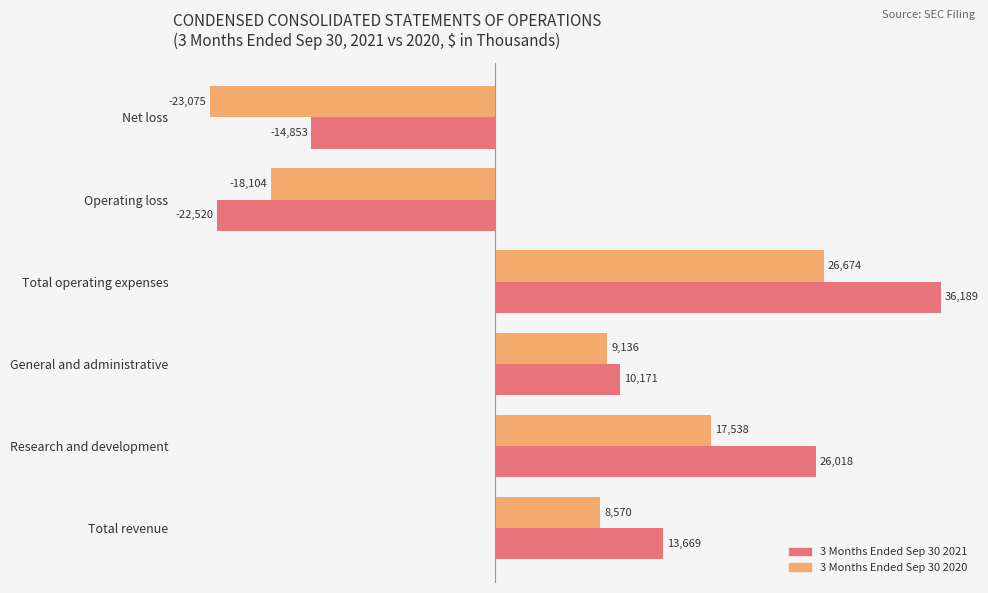

Which series has the widest spread of values?

3 Months Ended Sep 30 2021